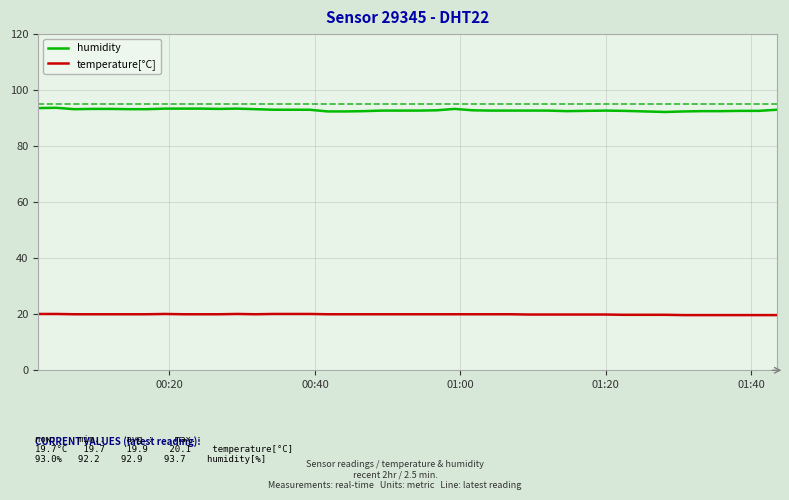

Which series has the largest range (max minus min)?

humidity